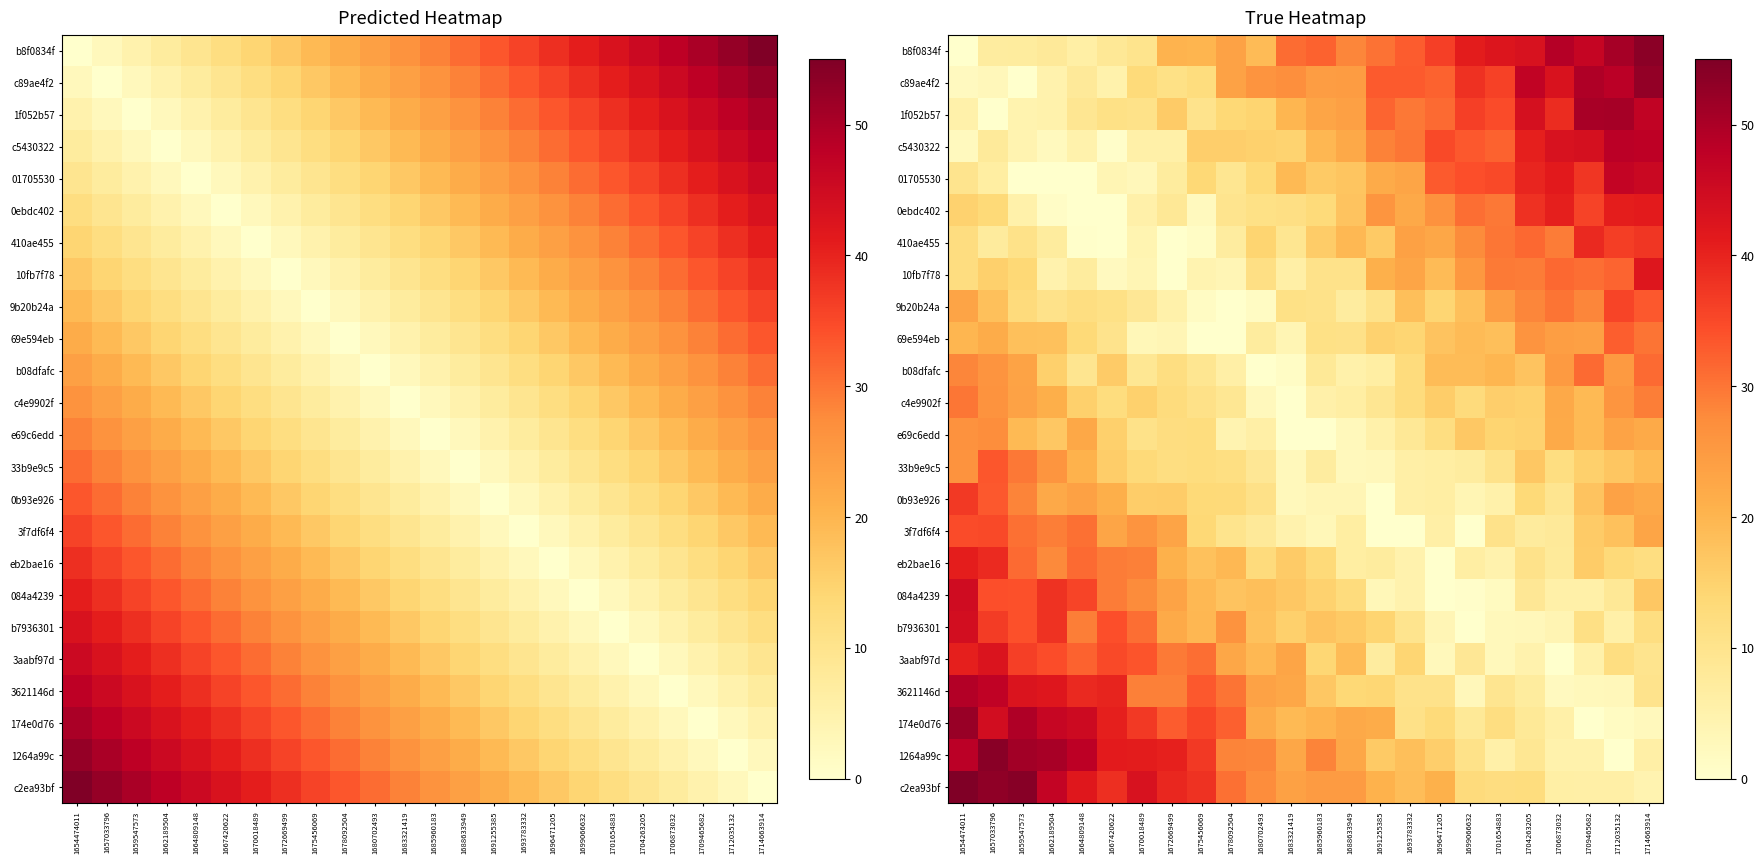

At which category is the sum across all series the highest?

1654474011